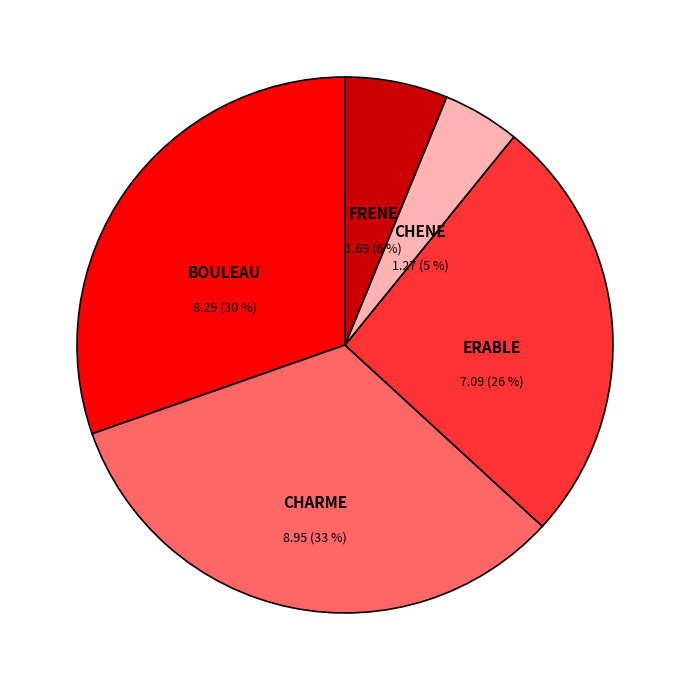

Is CHARME the majority of the pie?

No